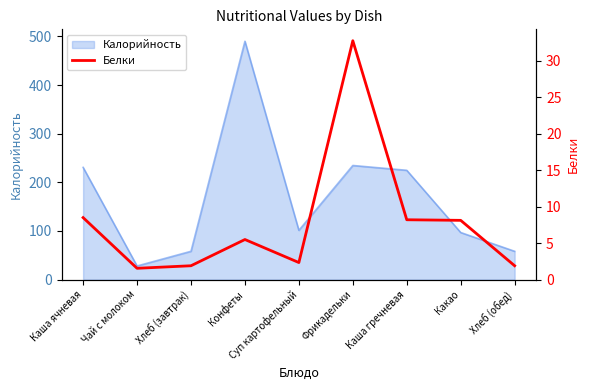

True or false: the data has more than 1 interior local peaks.

True